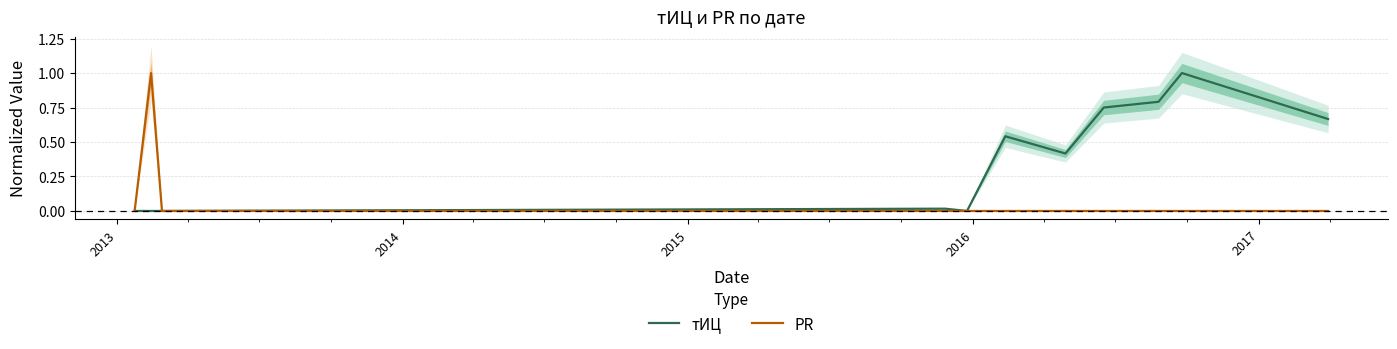

What is the maximum value for PR?

1.0